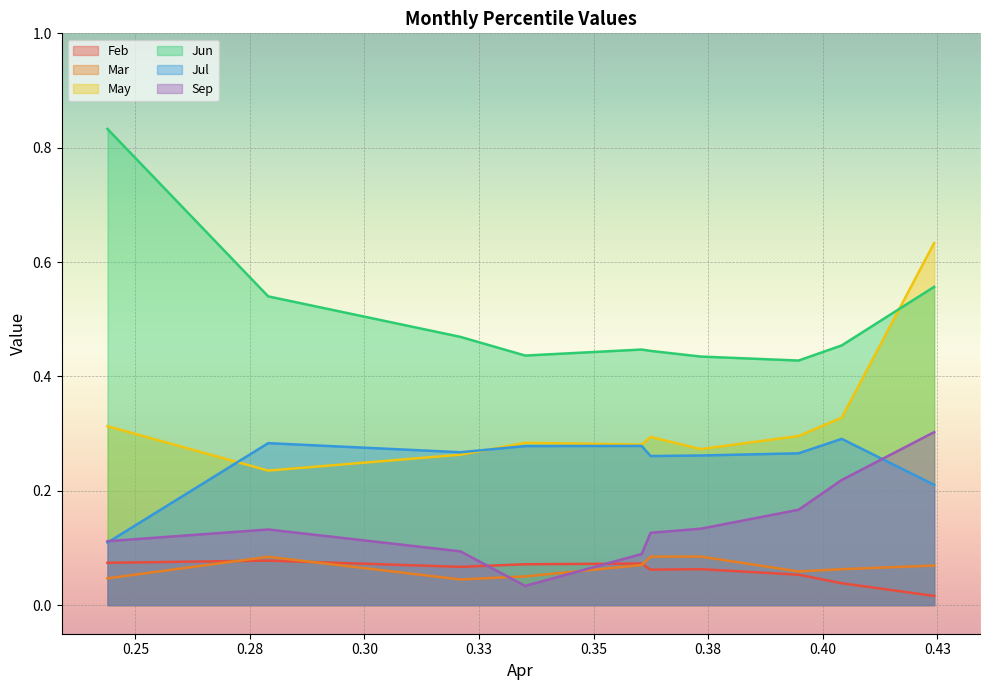

Which series has the largest total across all categories?

Jun